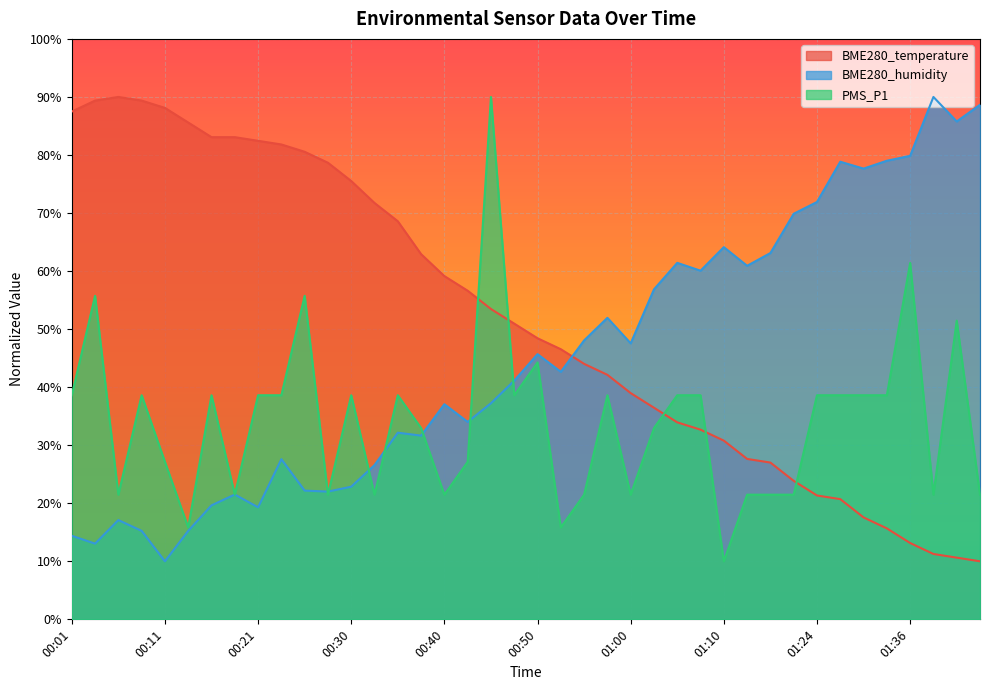

List the series in order of their peak value, highest first.

BME280_temperature, BME280_humidity, PMS_P1